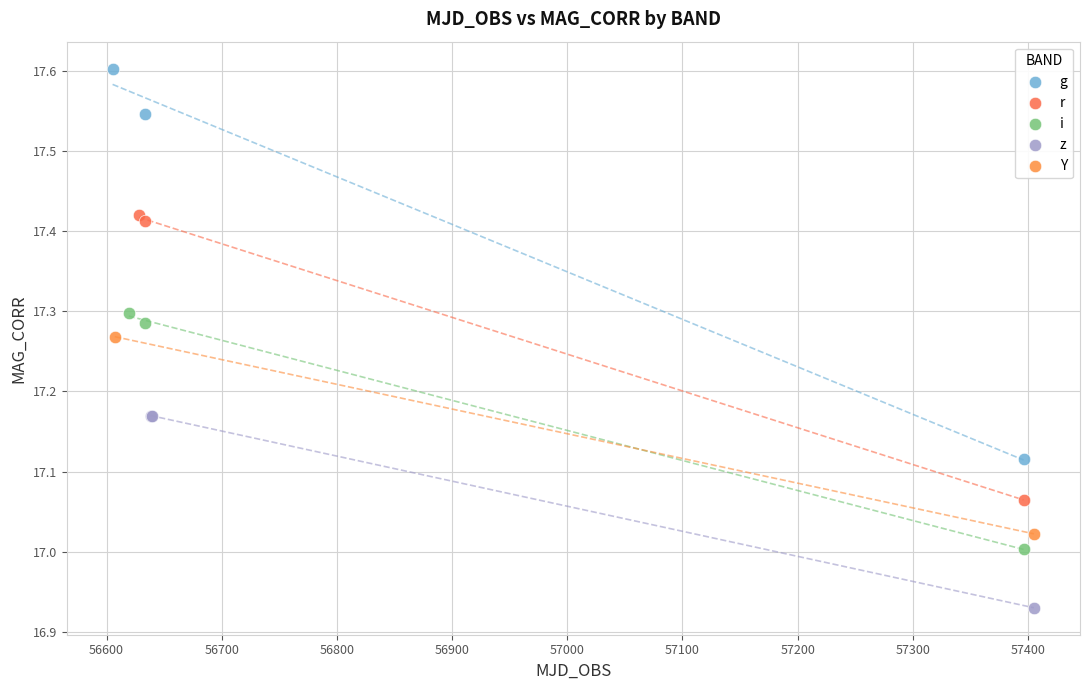

What are all the series names shown in the legend?

g, r, i, z, Y